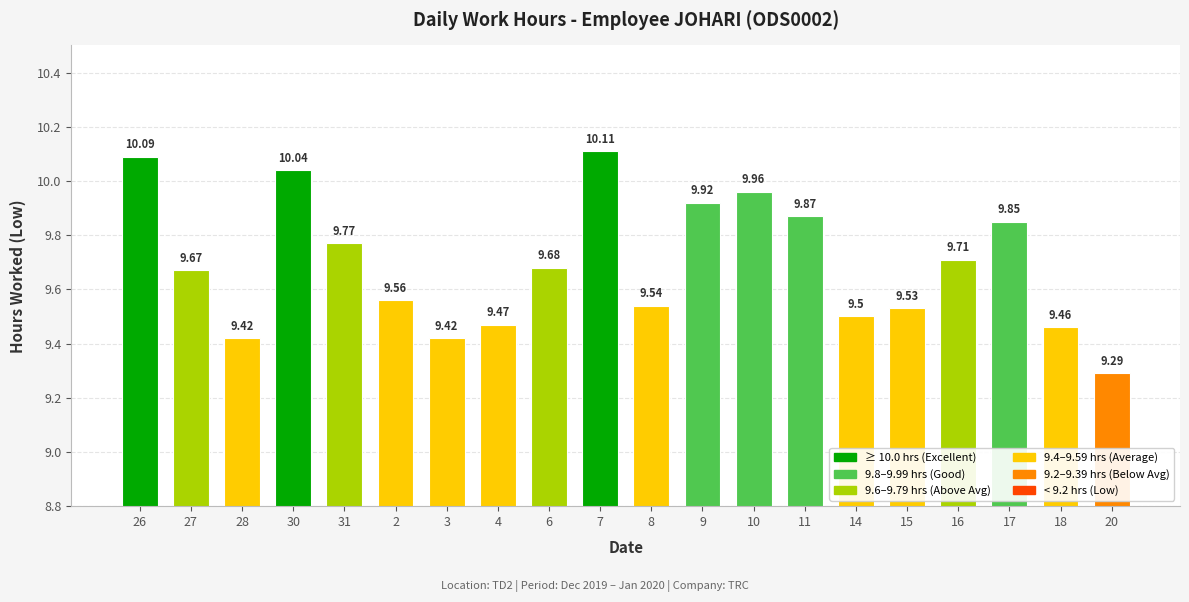

Between 9 and 31, which is larger?

9